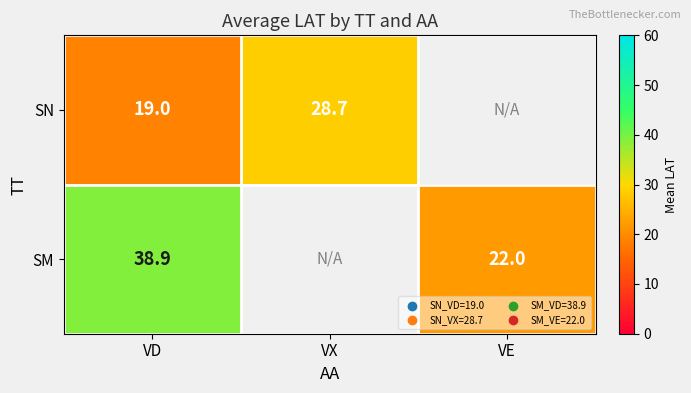

Is the value of SM at VD greater than the value of SN at VD?

Yes